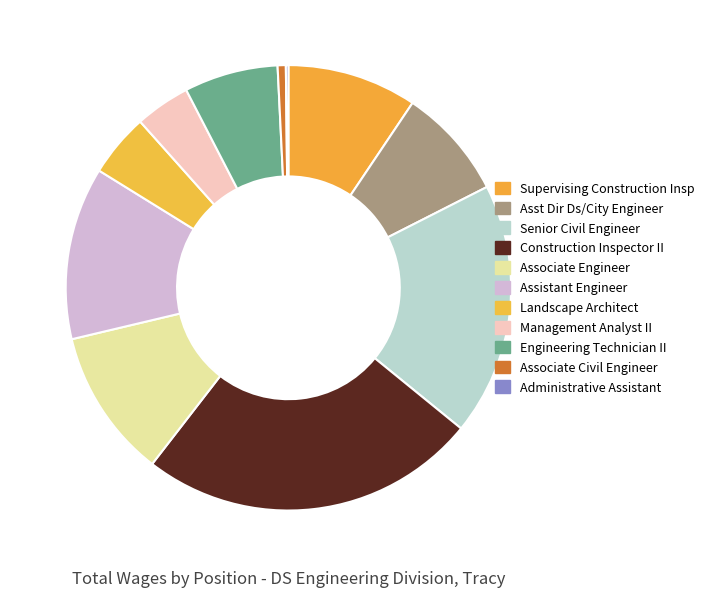

Which slice is the smallest?

Administrative Assistant